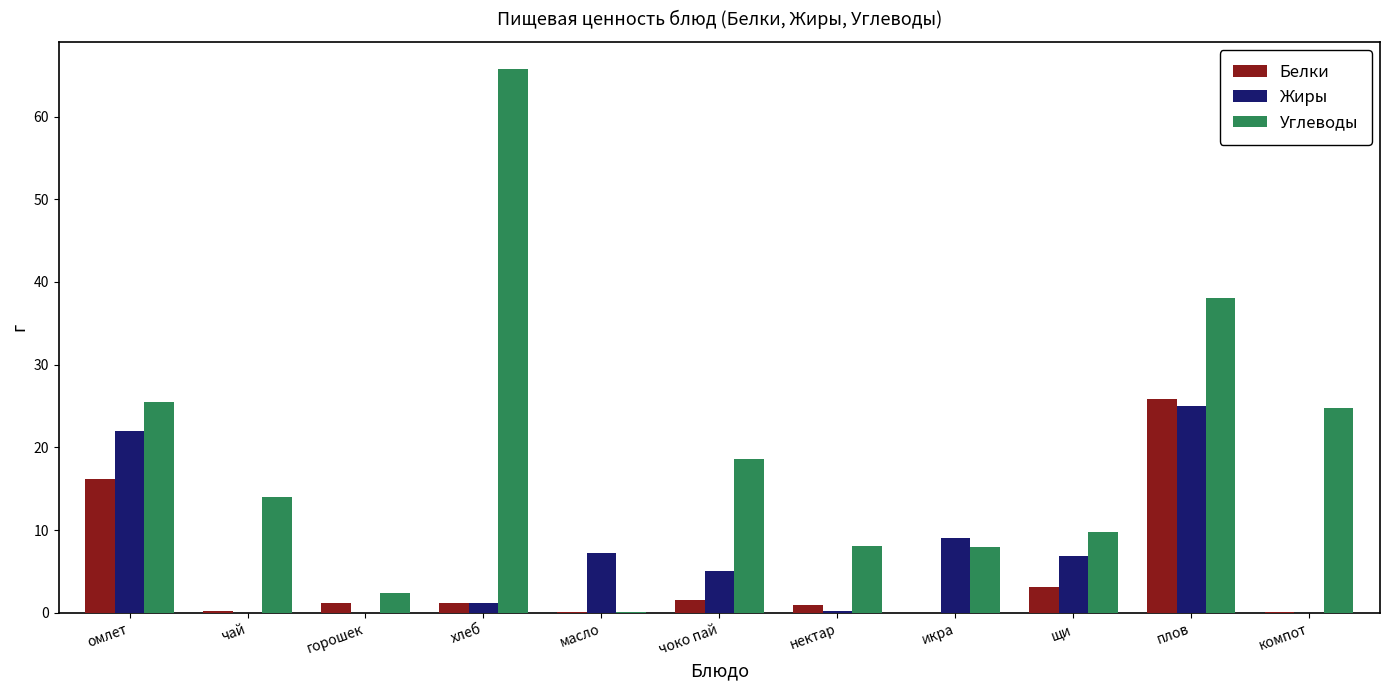

Which series changed the most between икра and компот?

Углеводы